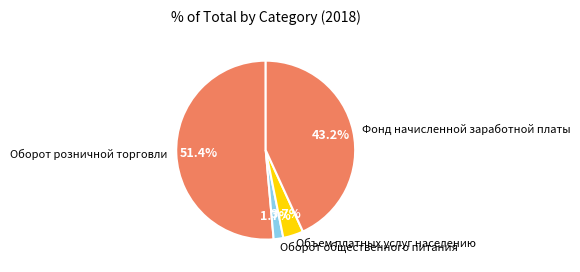

To the nearest percent, what is the difference between the Объем платных услуг населению and Фонд начисленной заработной платы slice percentages?

40%